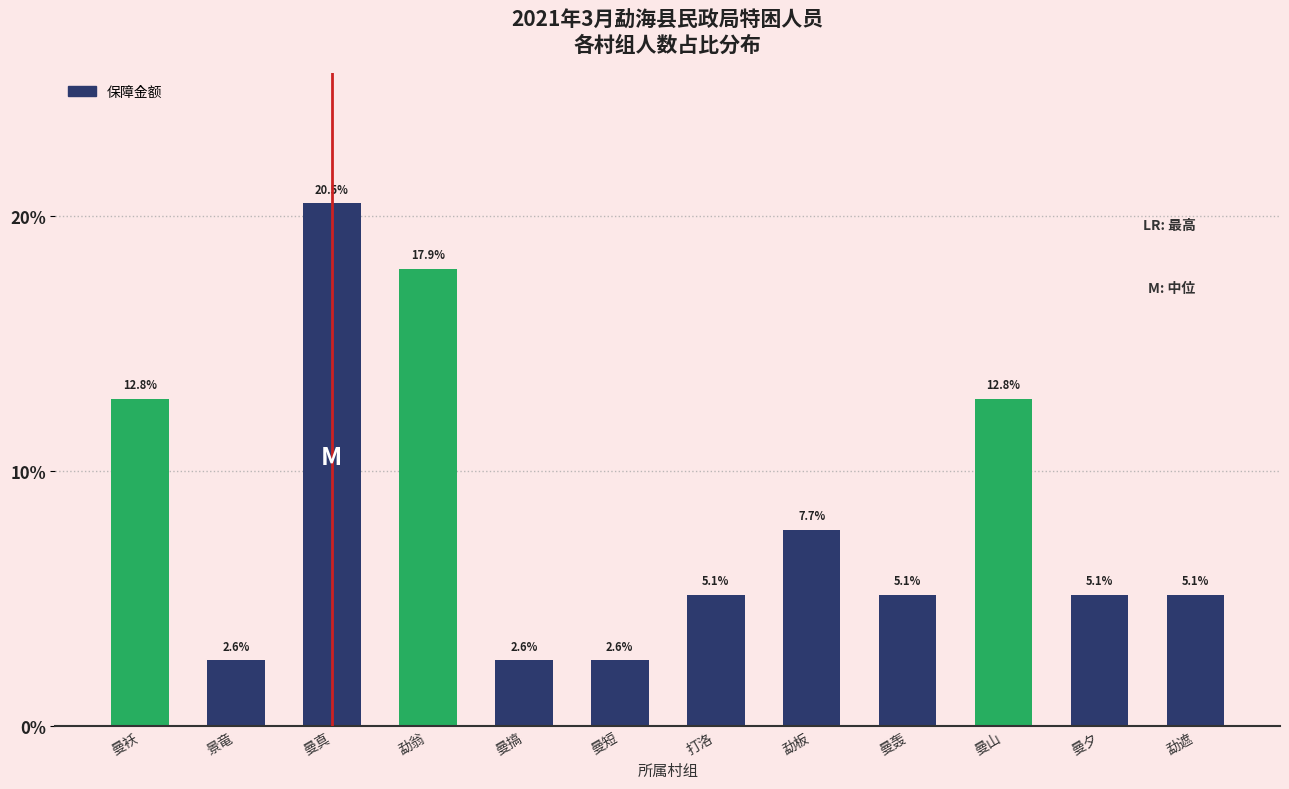

At which label does the data first exceed 5?

曼袄